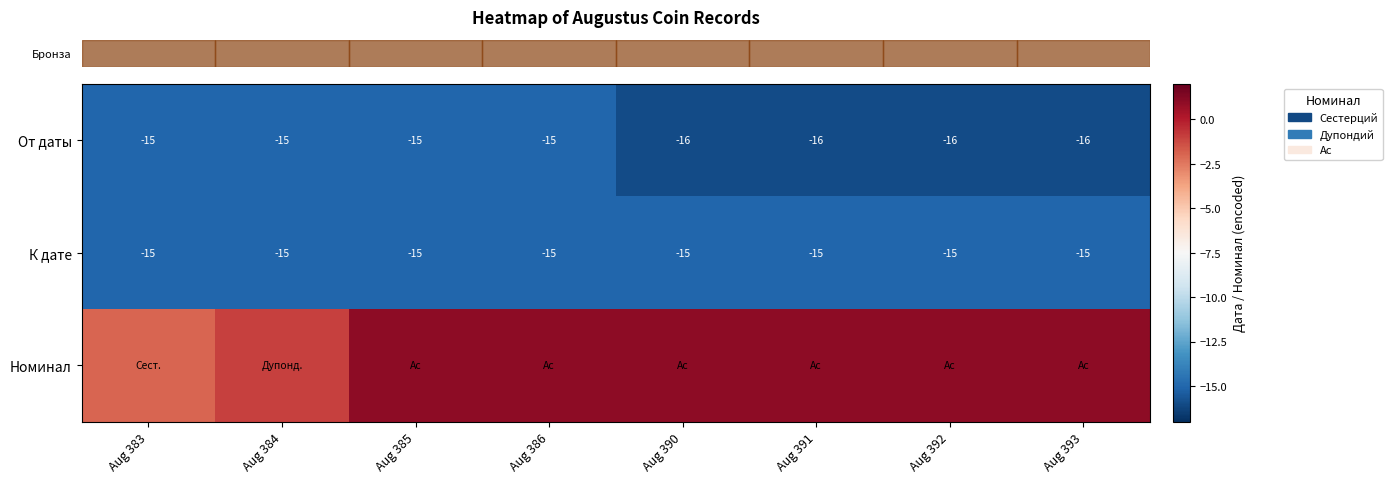

Which category has the highest value across all series?

Aug 385